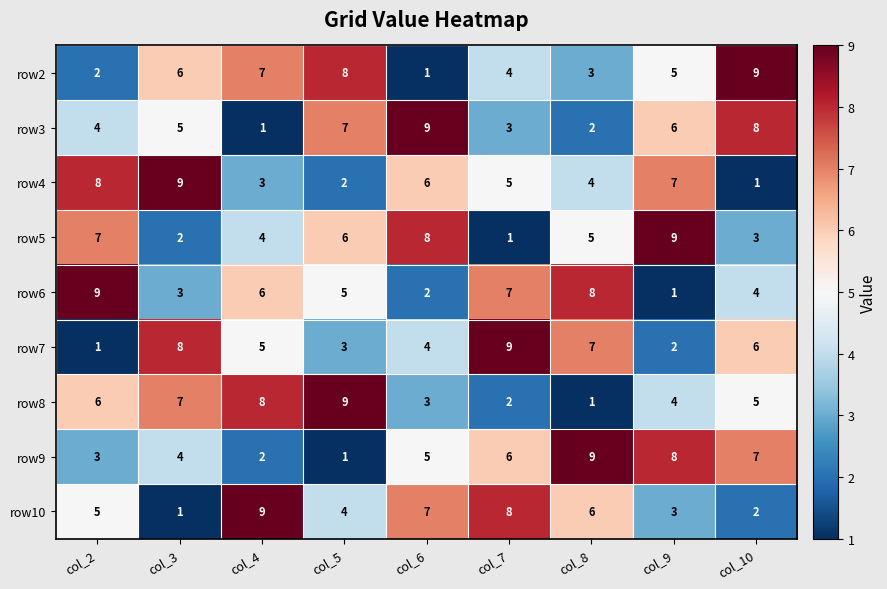

What is the sum of the row2 values at col_10 and col_3?

15